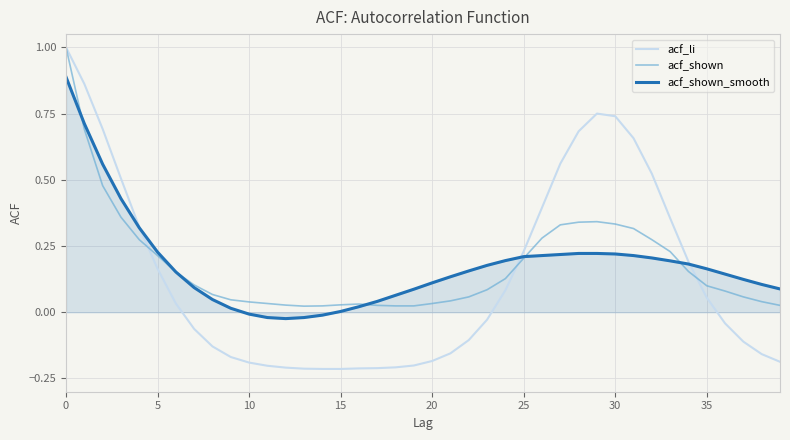

What is the greatest value displayed?

1.0